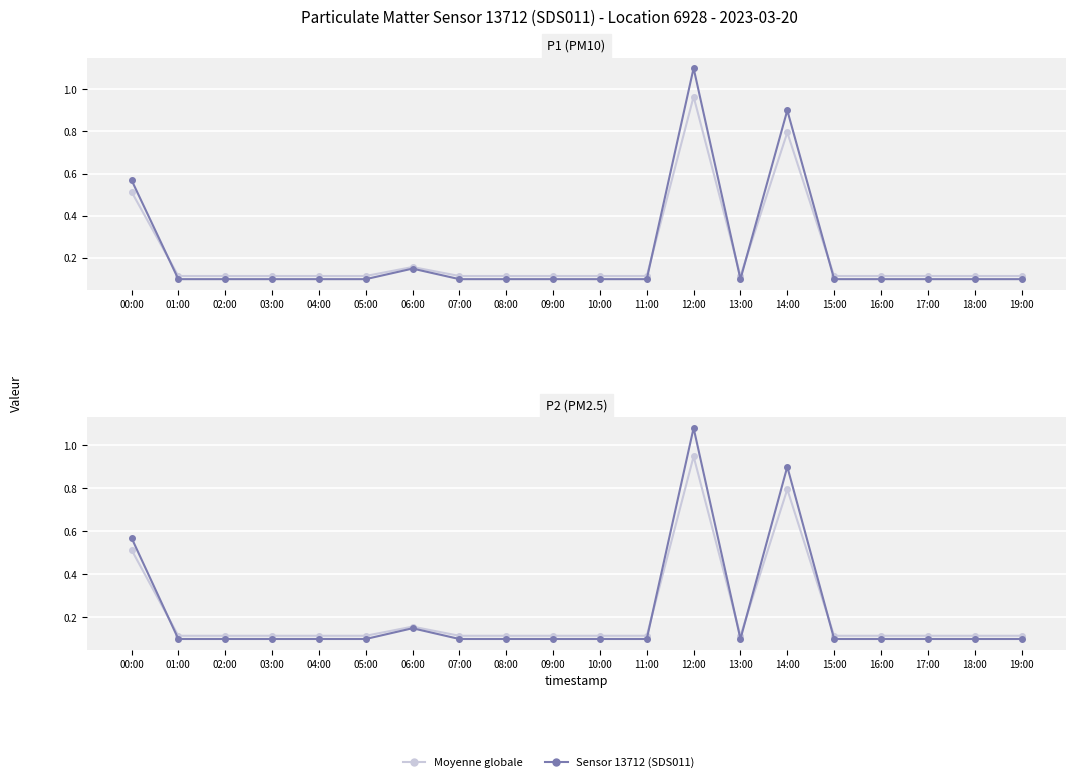

Reading right to left, extract all data points from this chart.

Moyenne globale: 19:00=0.1	18:00=0.1	17:00=0.1	16:00=0.1	15:00=0.1	14:00=0.8	13:00=0.1	12:00=0.9	11:00=0.1	10:00=0.1	09:00=0.1	08:00=0.1	07:00=0.1	06:00=0.2	05:00=0.1	04:00=0.1	03:00=0.1	02:00=0.1	01:00=0.1	00:00=0.5
Sensor 13712: 19:00=0.1	18:00=0.1	17:00=0.1	16:00=0.1	15:00=0.1	14:00=0.9	13:00=0.1	12:00=1.1	11:00=0.1	10:00=0.1	09:00=0.1	08:00=0.1	07:00=0.1	06:00=0.1	05:00=0.1	04:00=0.1	03:00=0.1	02:00=0.1	01:00=0.1	00:00=0.6